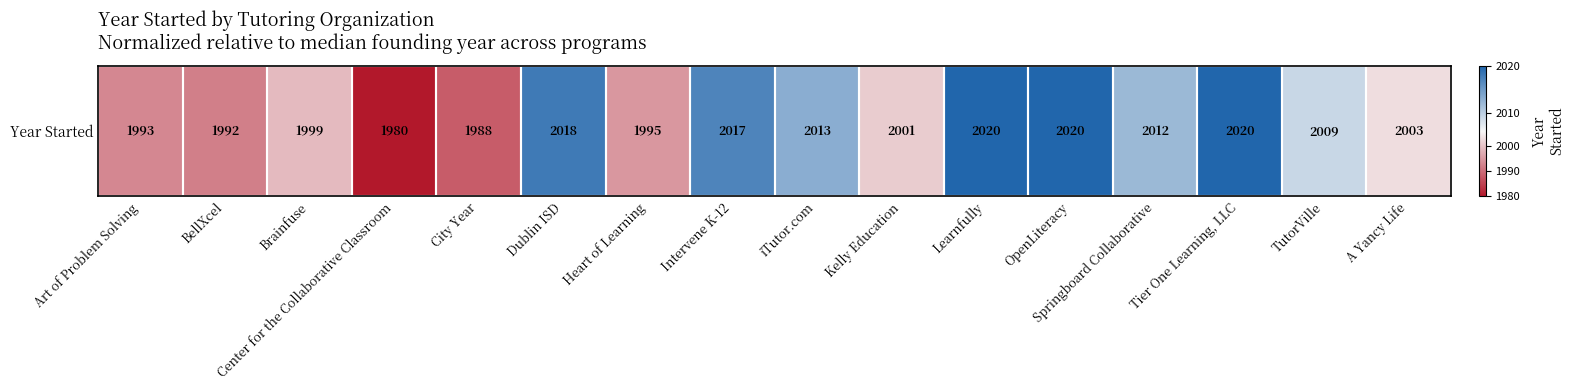

Where is the data nearest to the value 2000?

Brainfuse